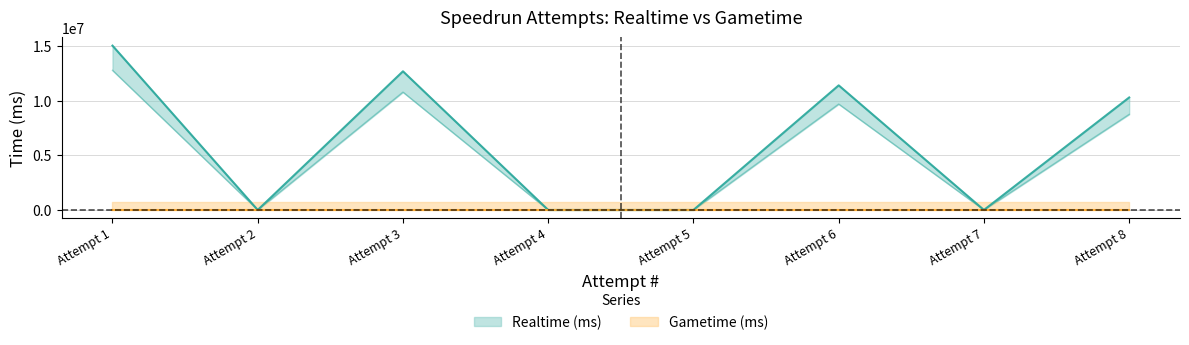

List the labels in order of value, largest first.

Attempt 1, Attempt 3, Attempt 6, Attempt 8, Attempt 2, Attempt 4, Attempt 5, Attempt 7